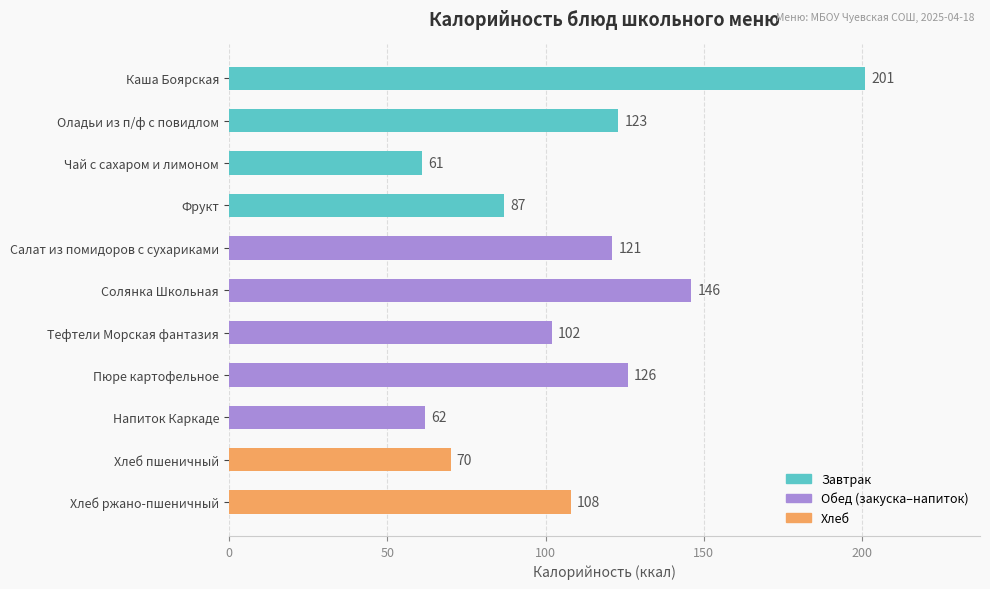

Is it true that the value at Пюре картофельное is 126?

True